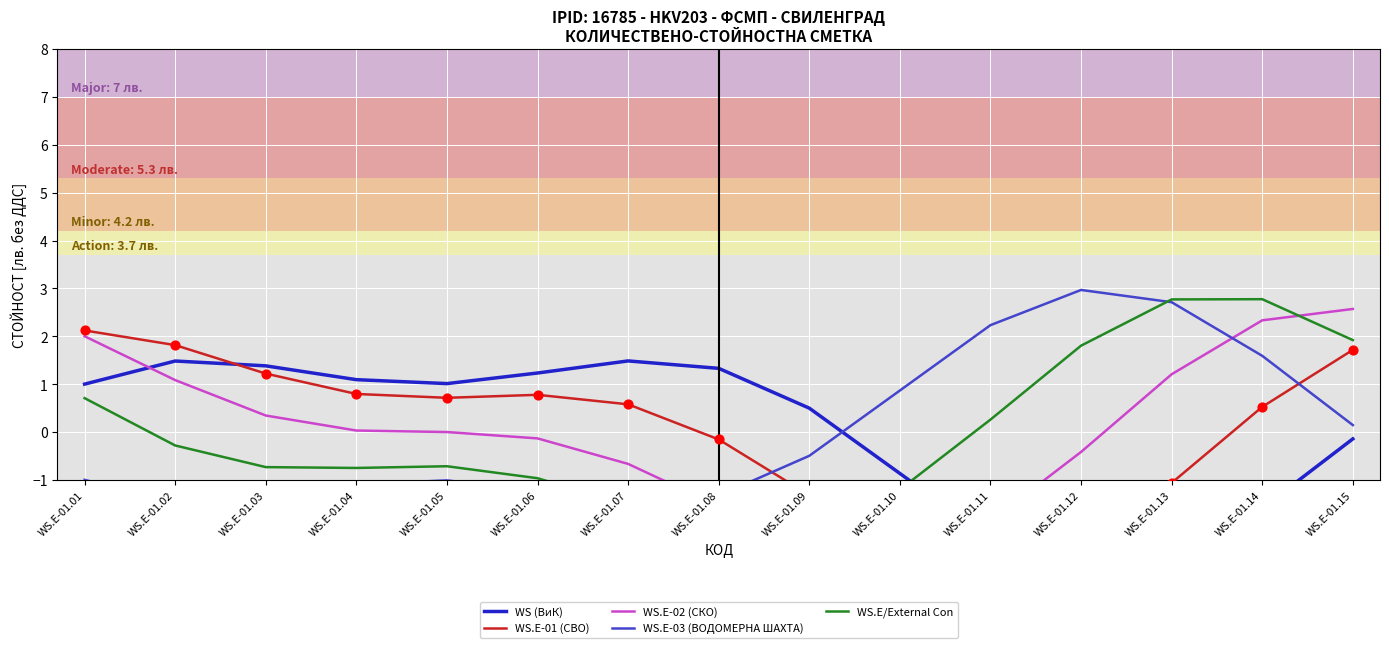

What is the total value across all series at WS.E-01.10?

-6.2